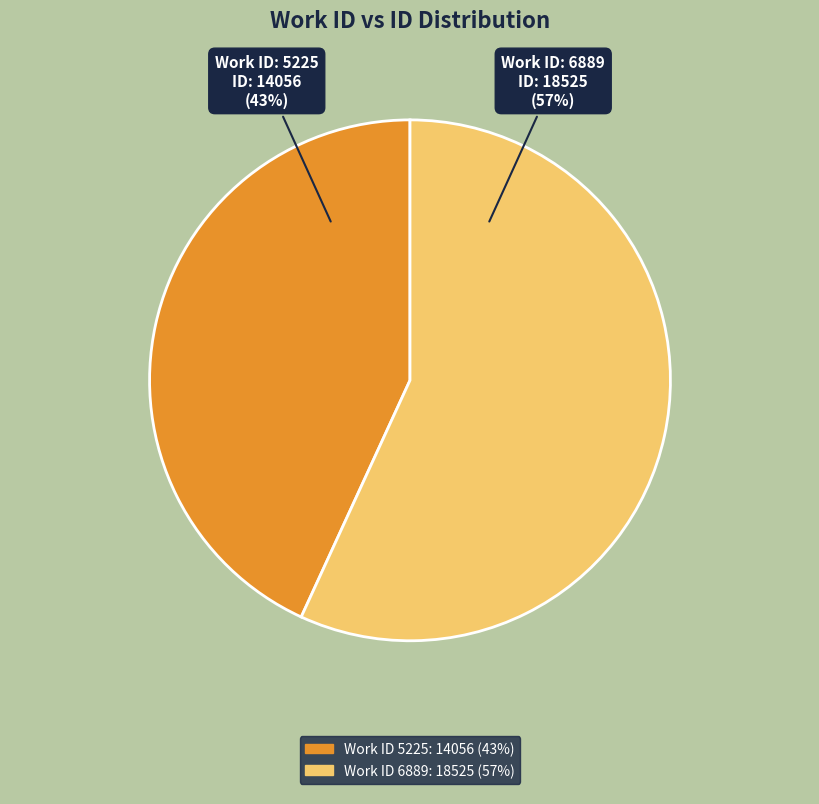

Is there any slice that represents more than half of the pie?

Yes